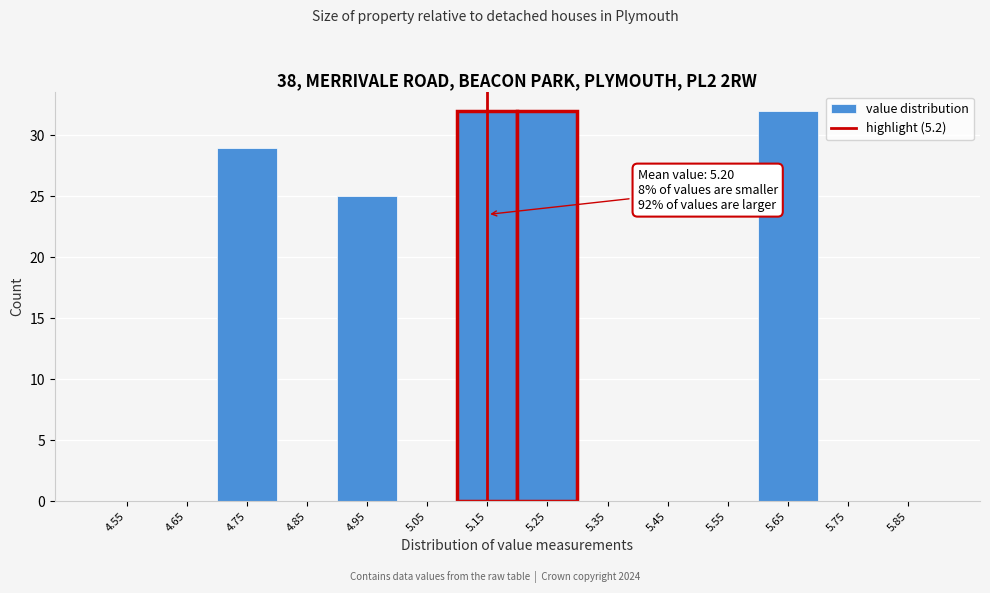

Reading right to left, extract all data points from this chart.

5.85=0	5.75=0	5.65=32	5.55=0	5.45=0	5.35=0	5.25=32	5.15=32	5.05=0	4.95=25	4.85=0	4.75=29	4.65=0	4.55=0